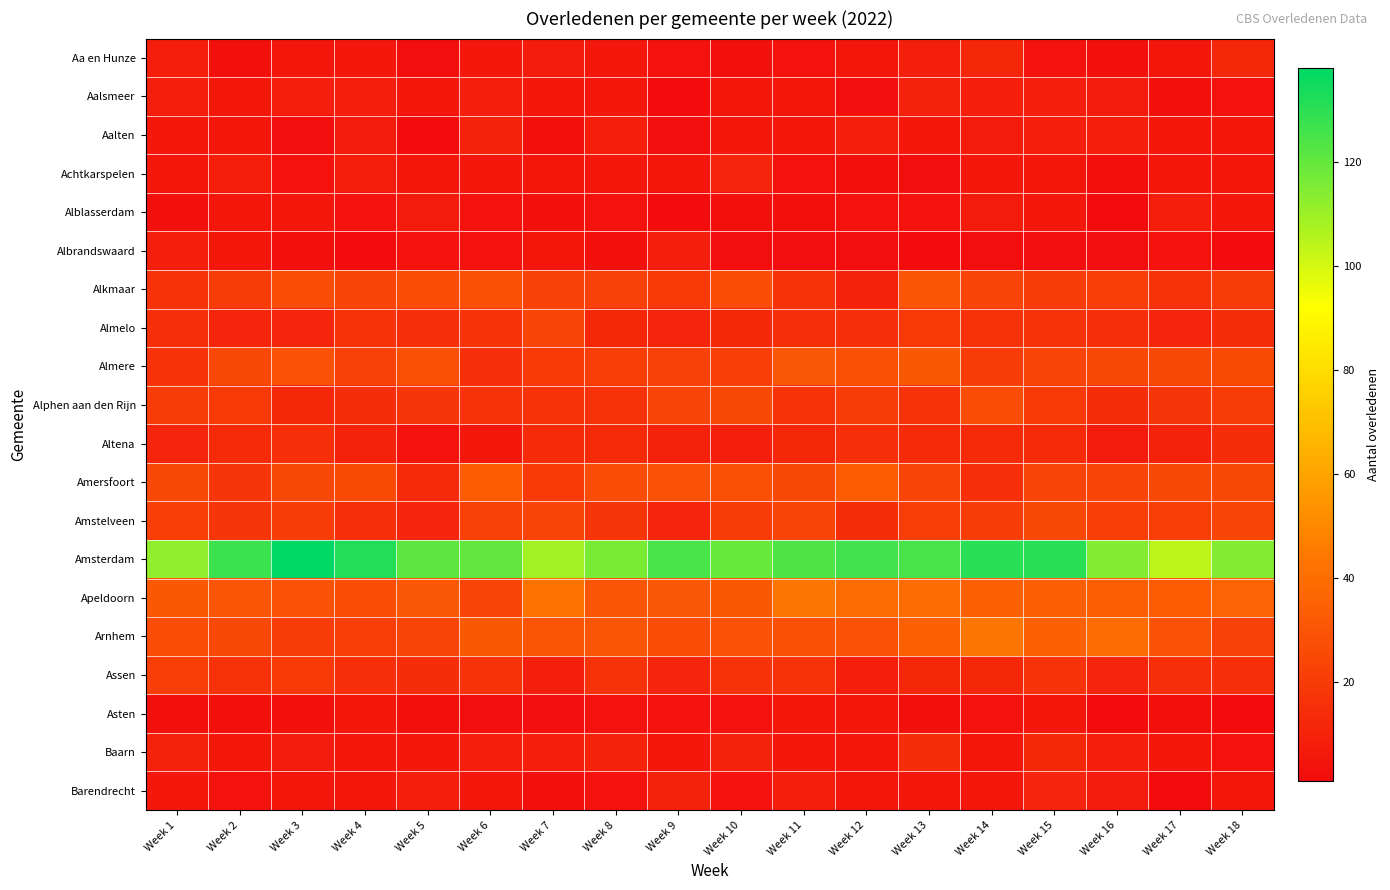

Which label corresponds to the largest value in the chart?

Week 3